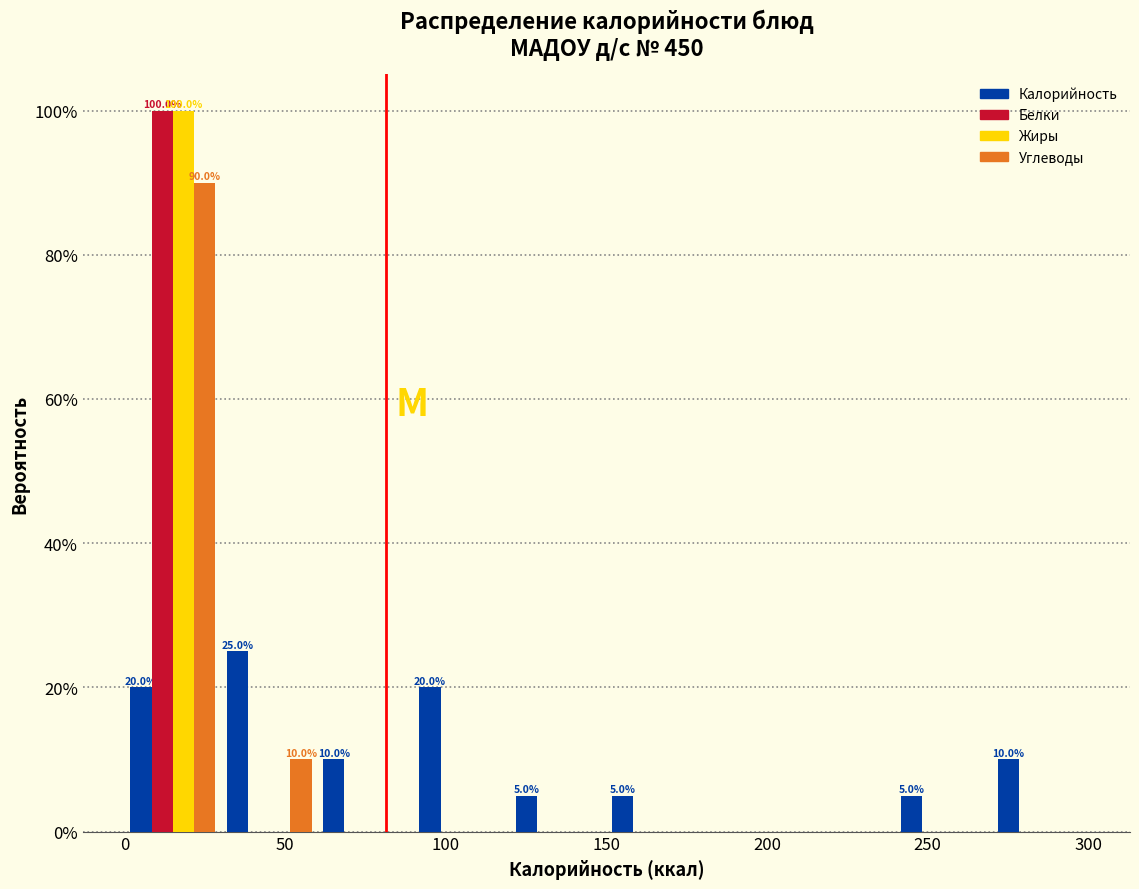

In the Белки series, which range on the x-axis has the tallest bar?

0 to 30